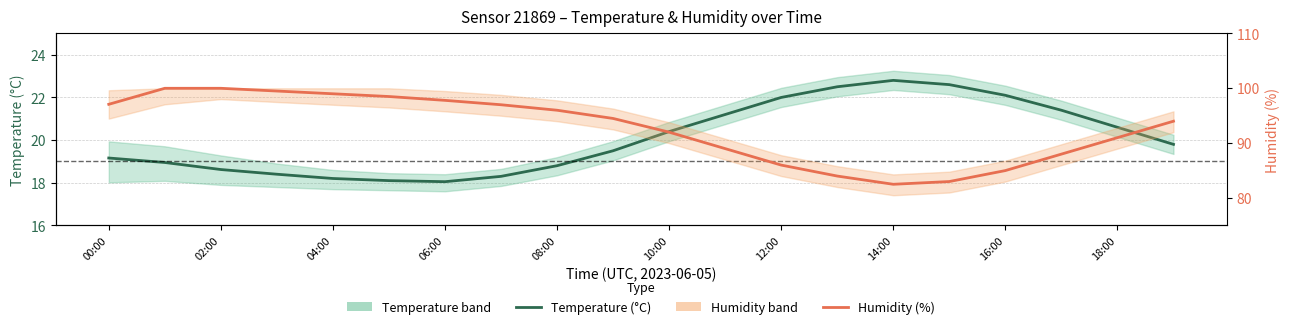

Which series has the largest total across all categories?

Humidity (%)